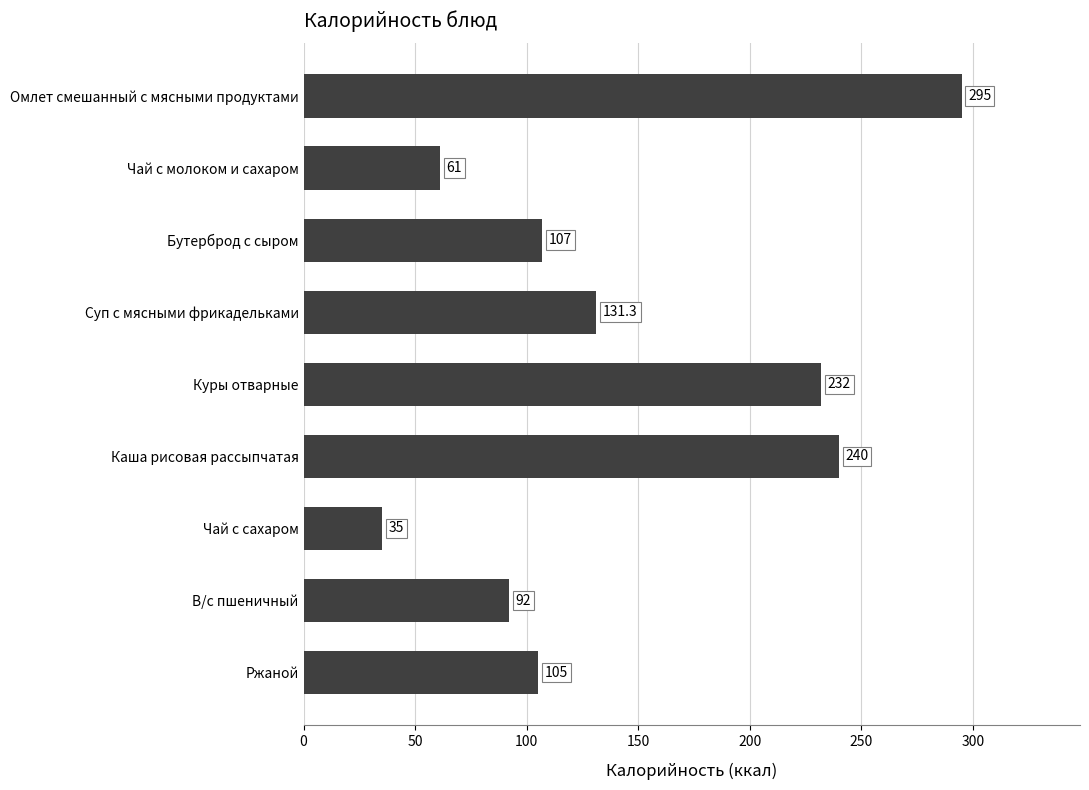

Between В/с пшеничный and Куры отварные, which is larger?

Куры отварные